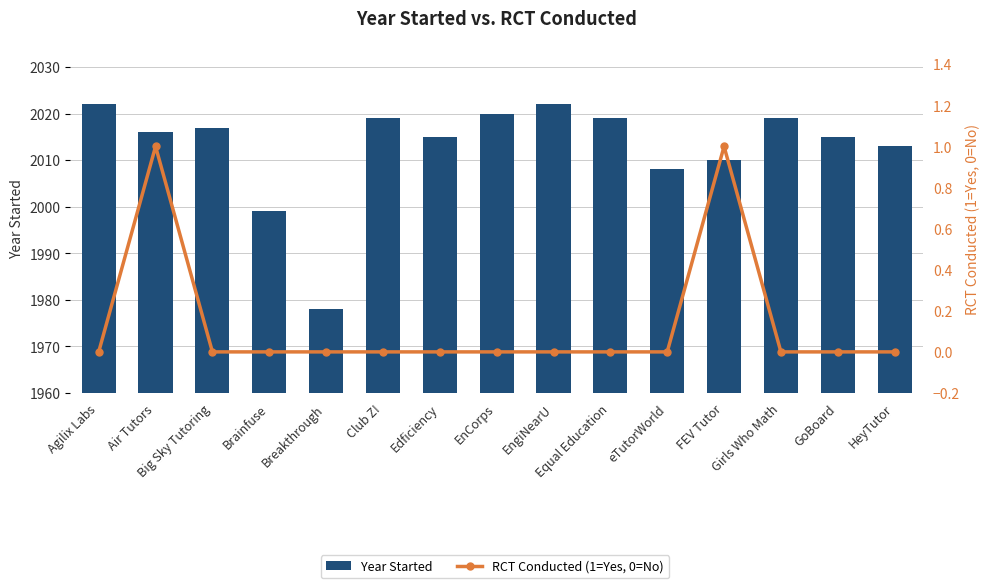

Read the RCT Conducted (1=Yes, 0=No) value at FEV Tutor.

1